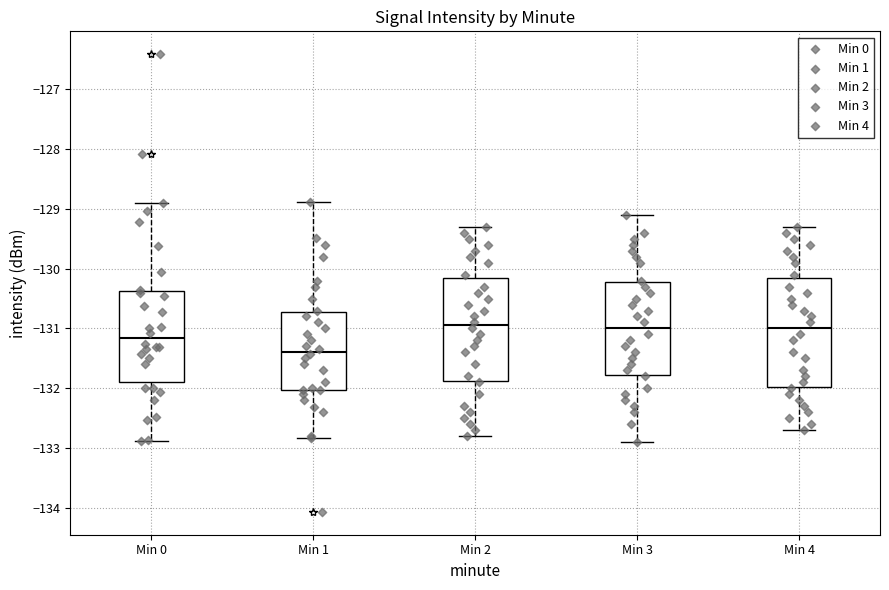

Where does the median line of the box for Min 2 sit on the y-axis? The values are not printed on the chart, so give them approximately, as read against the axis.

-130.9